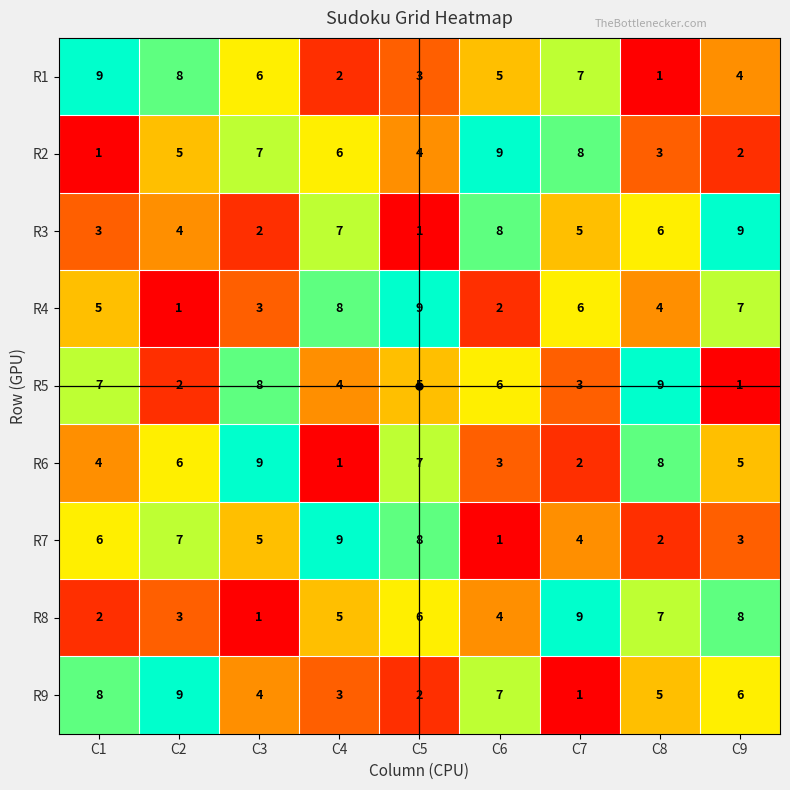

What is the average value of the R4 series?

5